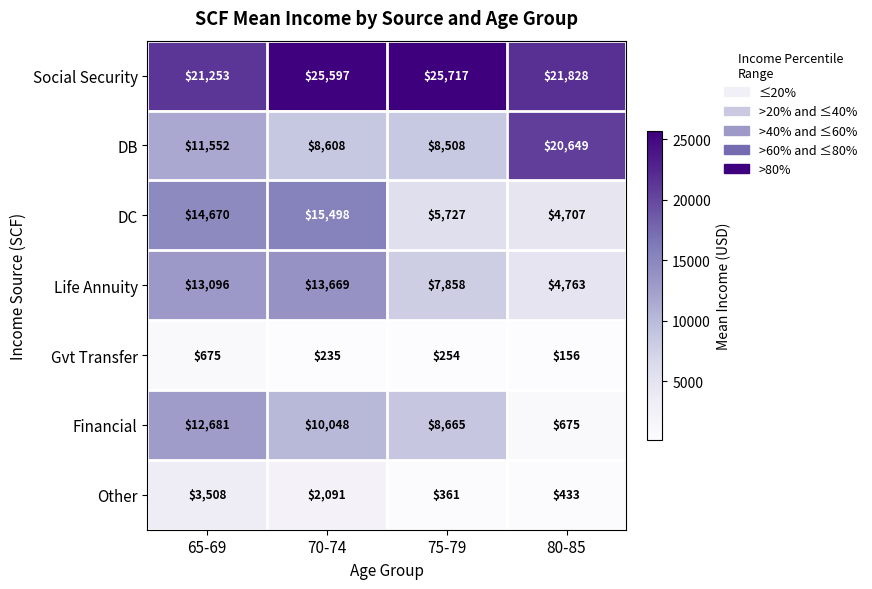

How many distinct data groups are displayed?

7